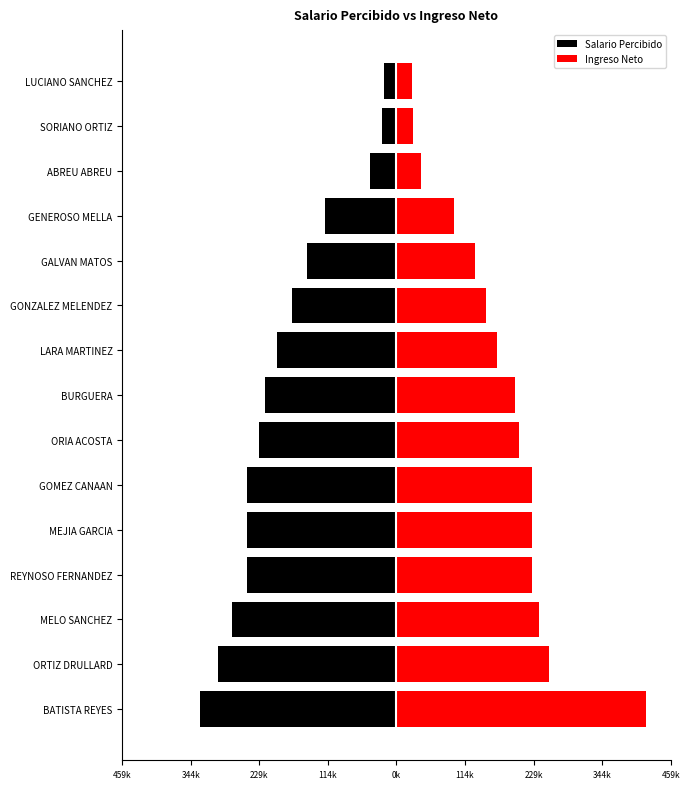

Is it true that Salario Percibido equals -40377.3 at GALVAN MATOS?

False